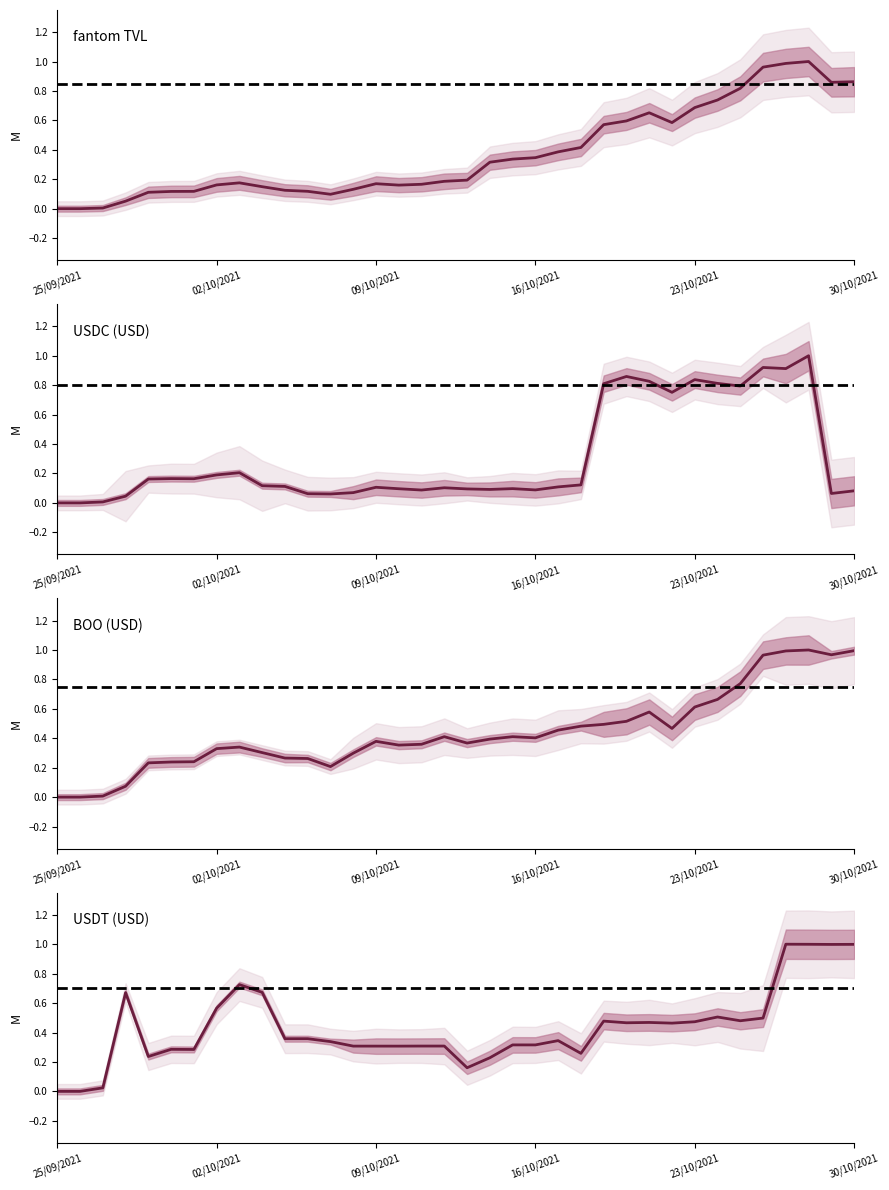

What is the maximum value shown in the chart?

1.0